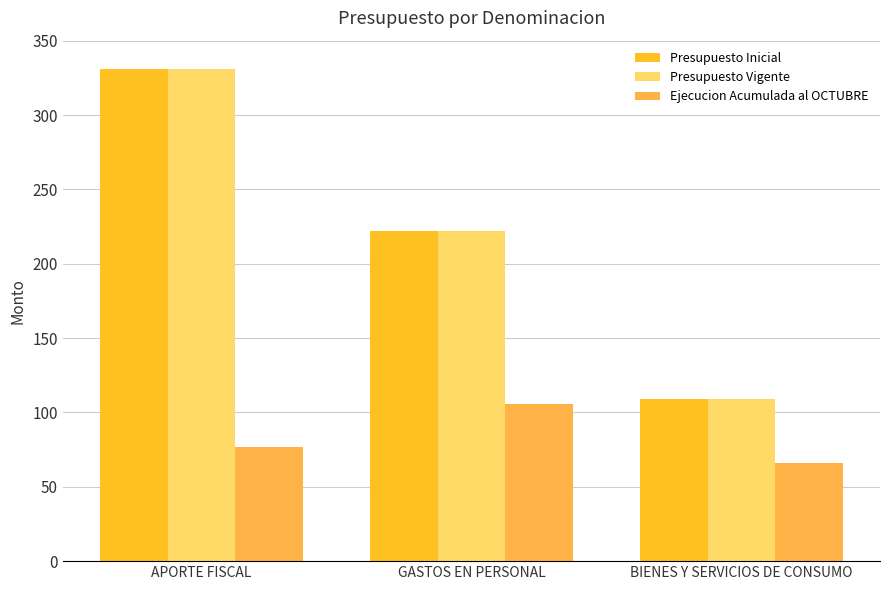

Which label corresponds to the largest value in the chart?

APORTE FISCAL